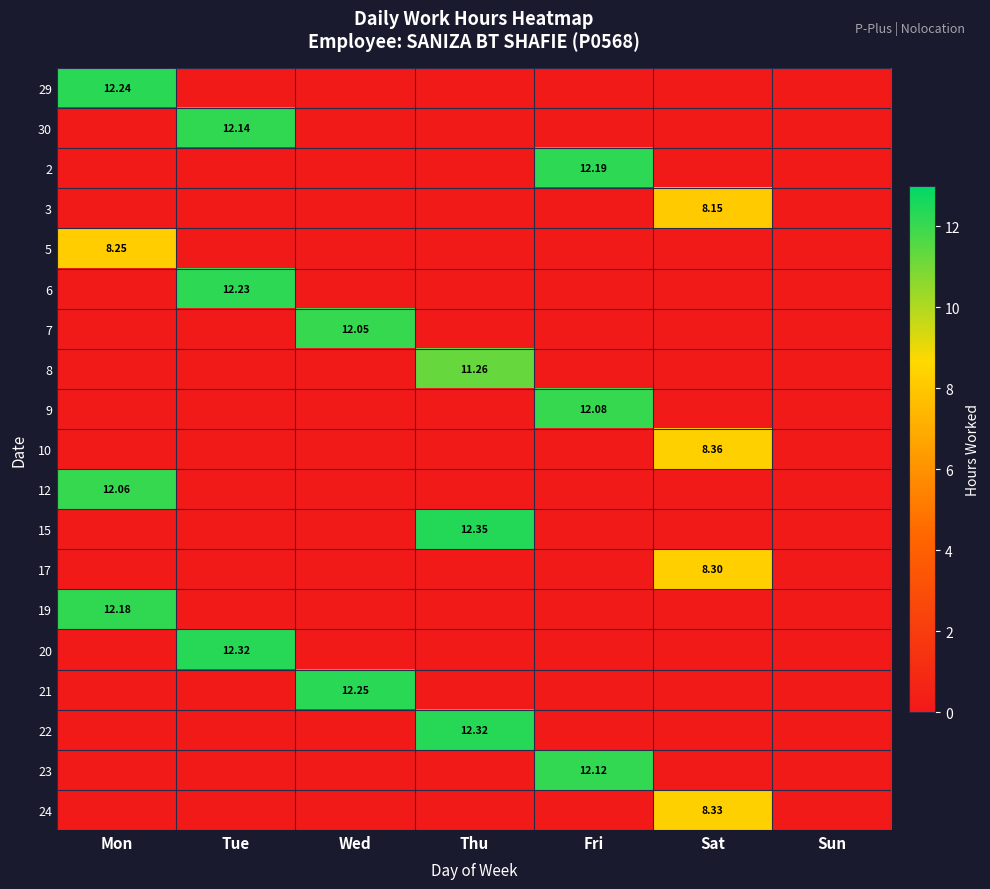

Which category has the lowest value across all series?

Tue